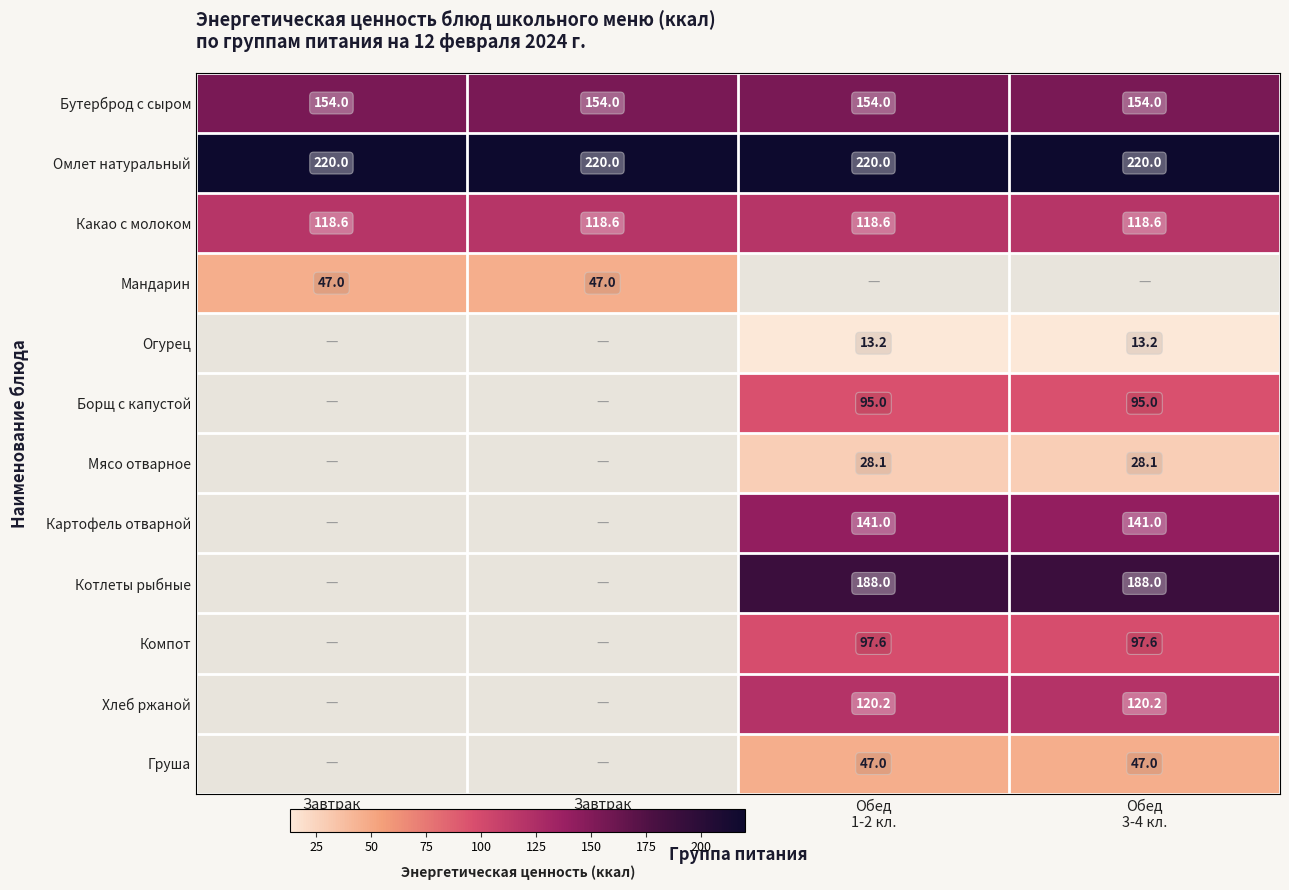

The Борщ с капустой series shows 95.0 at Обед 3-4 кл.. True or false?

True